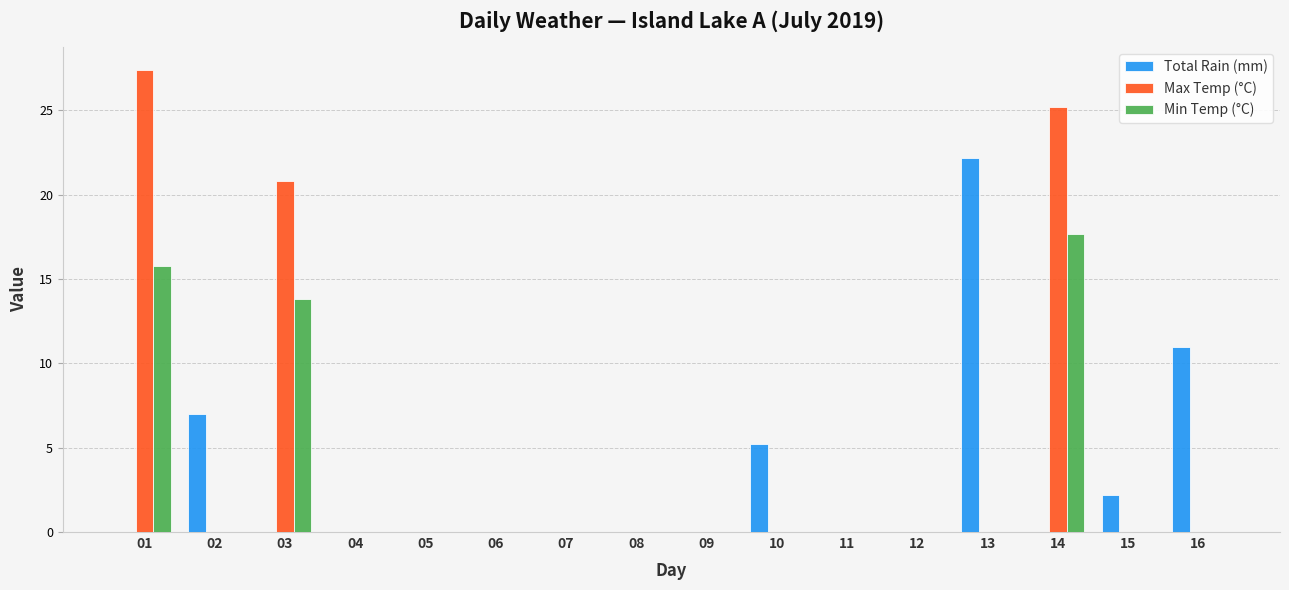

What is the sum of all Max Temp (°C) values?

73.4